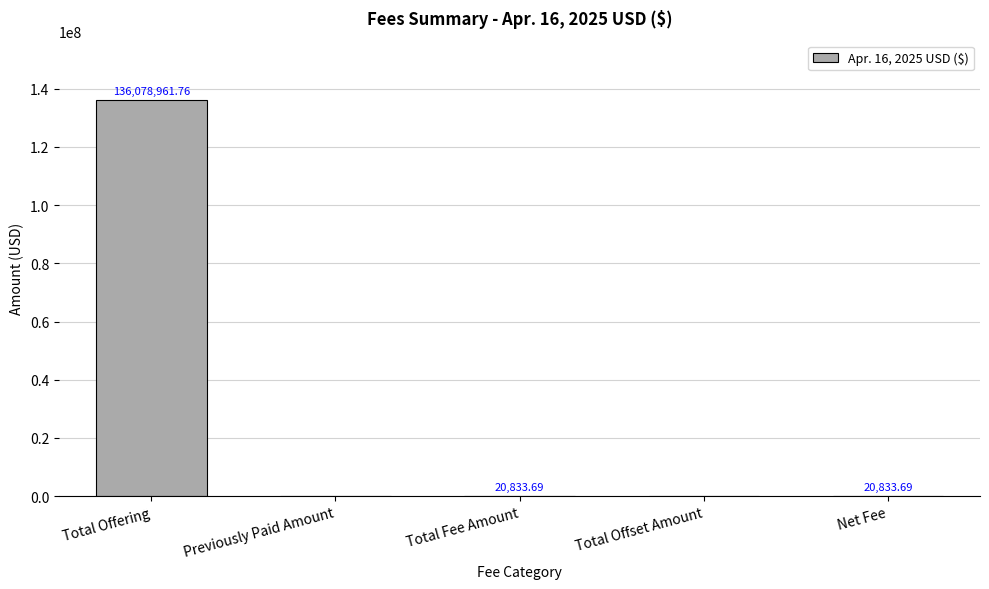

Which label corresponds to the largest value in the chart?

Total Offering